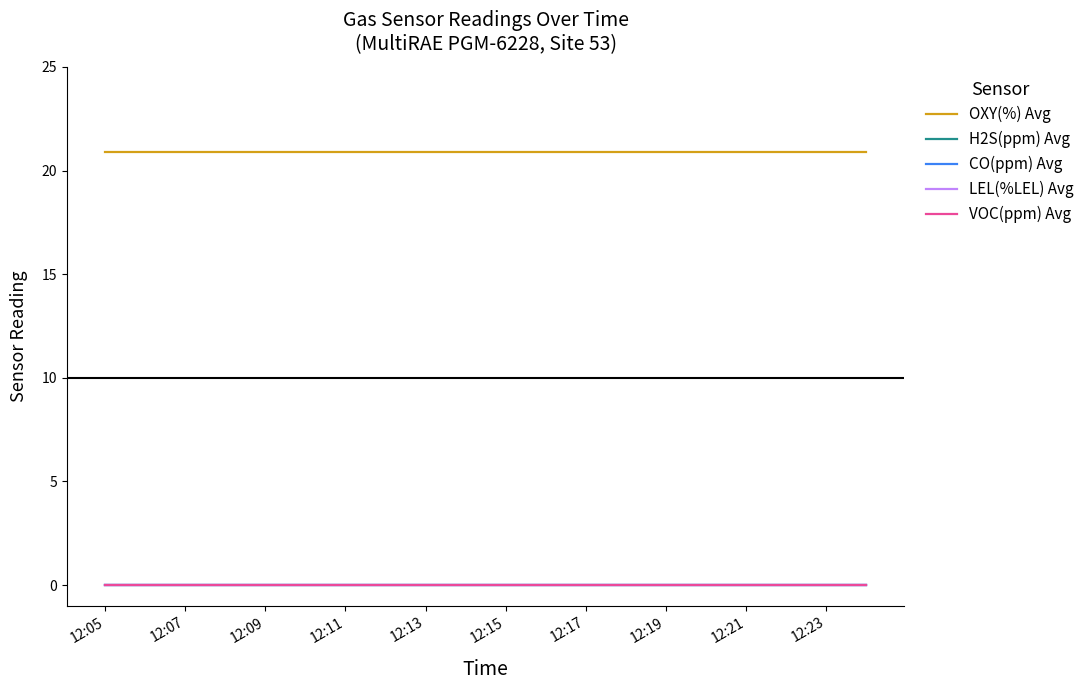

Does the chart have visible grid lines?

No